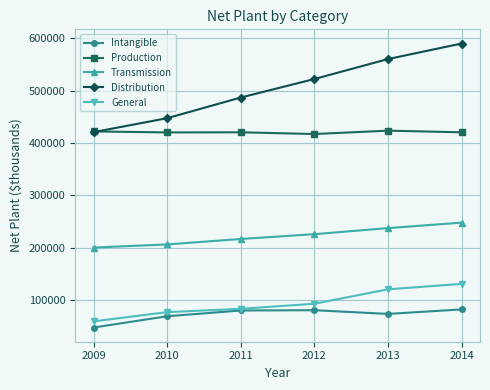

Count the number of categories in the chart.

6